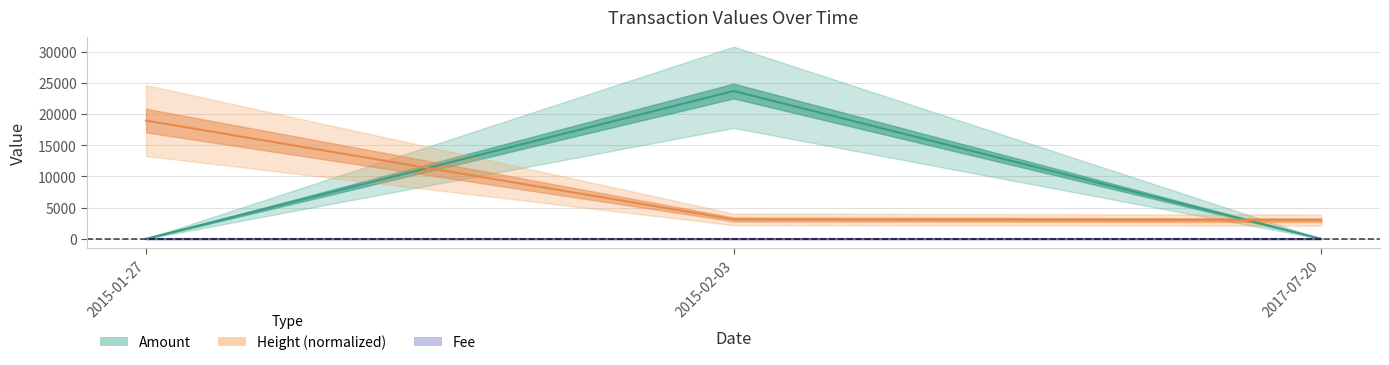

What is the average value of the Height series?

8350.8